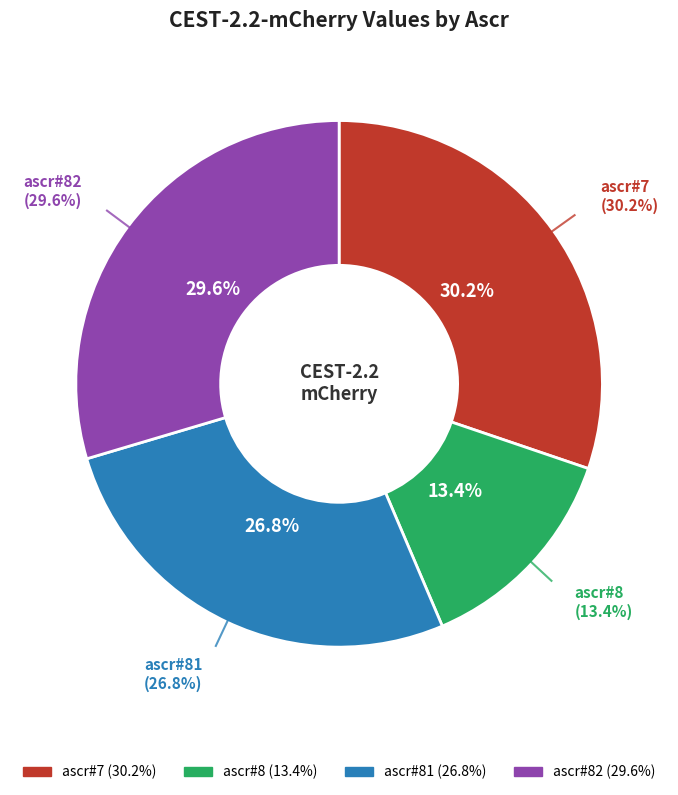

To the nearest percent, what is the average slice percentage?

25%